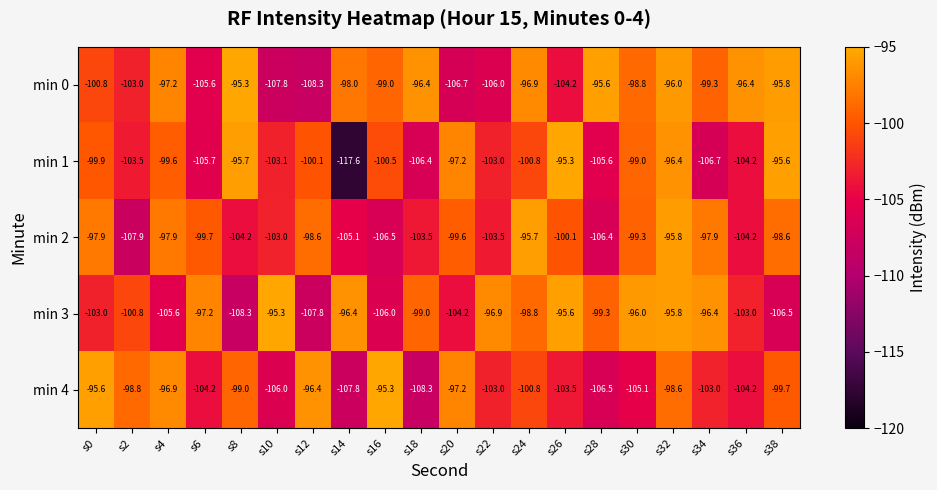

What is the minimum value shown in the chart?

-117.6